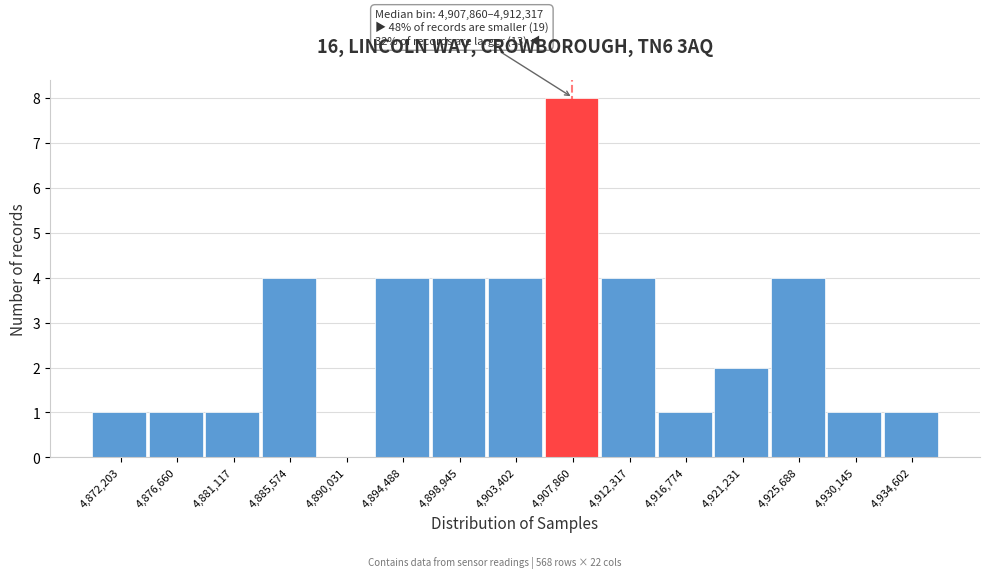

Reading left to right, extract all data points from this chart.

4,872,203=1	4,876,660=1	4,881,117=1	4,885,574=4	4,890,031=0	4,894,488=4	4,898,945=4	4,903,402=4	4,907,860=8	4,912,317=4	4,916,774=1	4,921,231=2	4,925,688=4	4,930,145=1	4,934,602=1